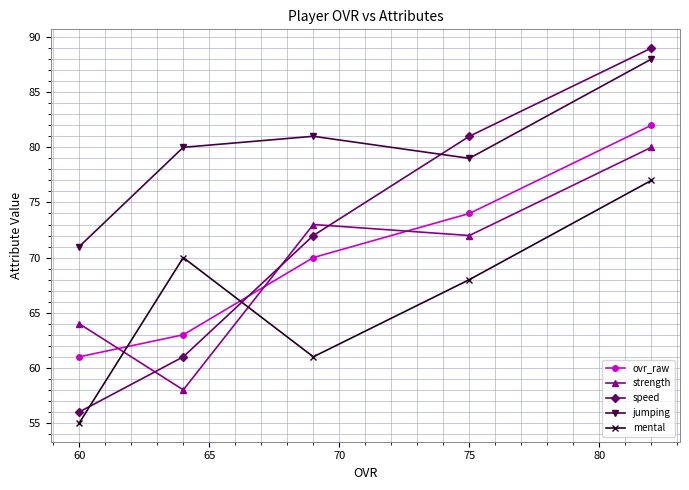

The mental series shows 28 at 75. True or false?

False